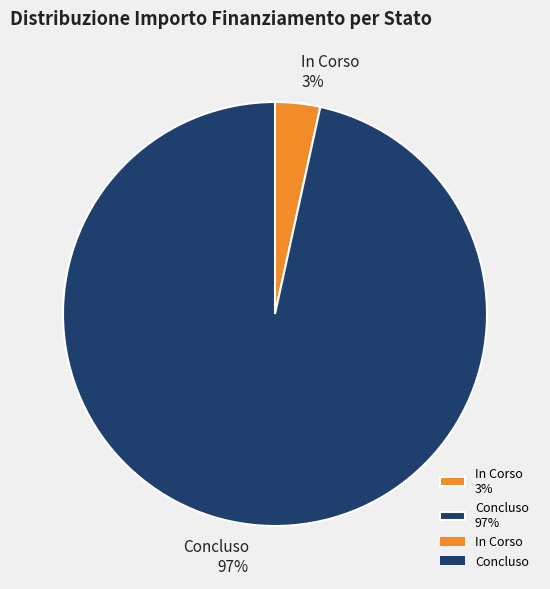

Does any single category account for the majority?

Yes